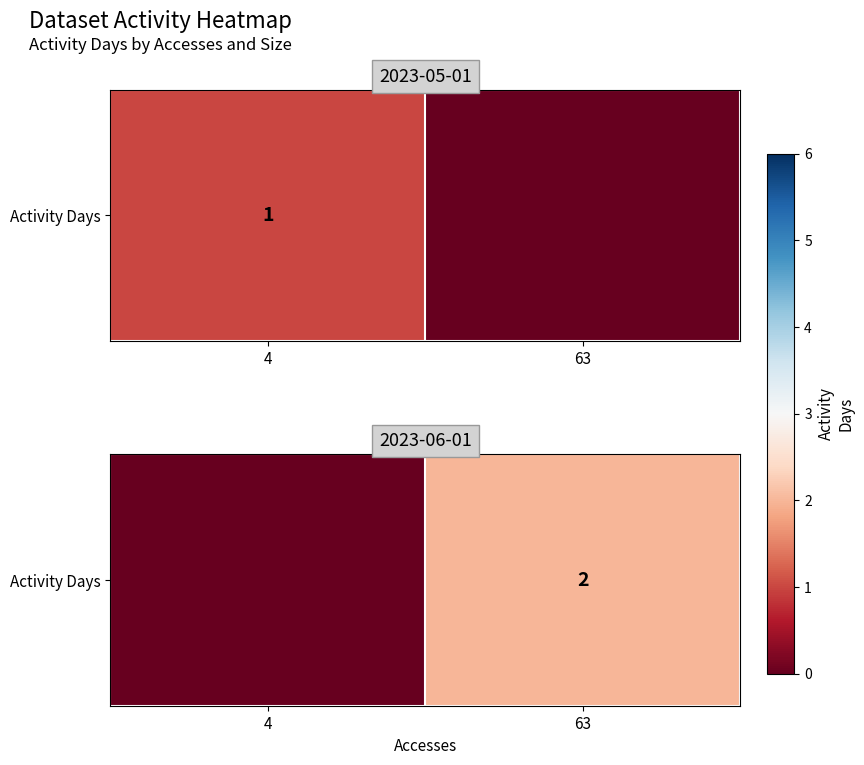

Rank the categories by value from lowest to highest.

4, 63